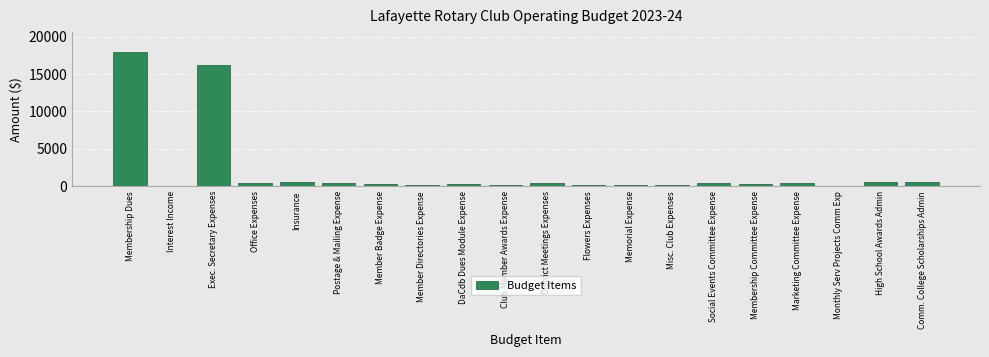

The value at District Meetings Expenses is 450.0. True or false?

True